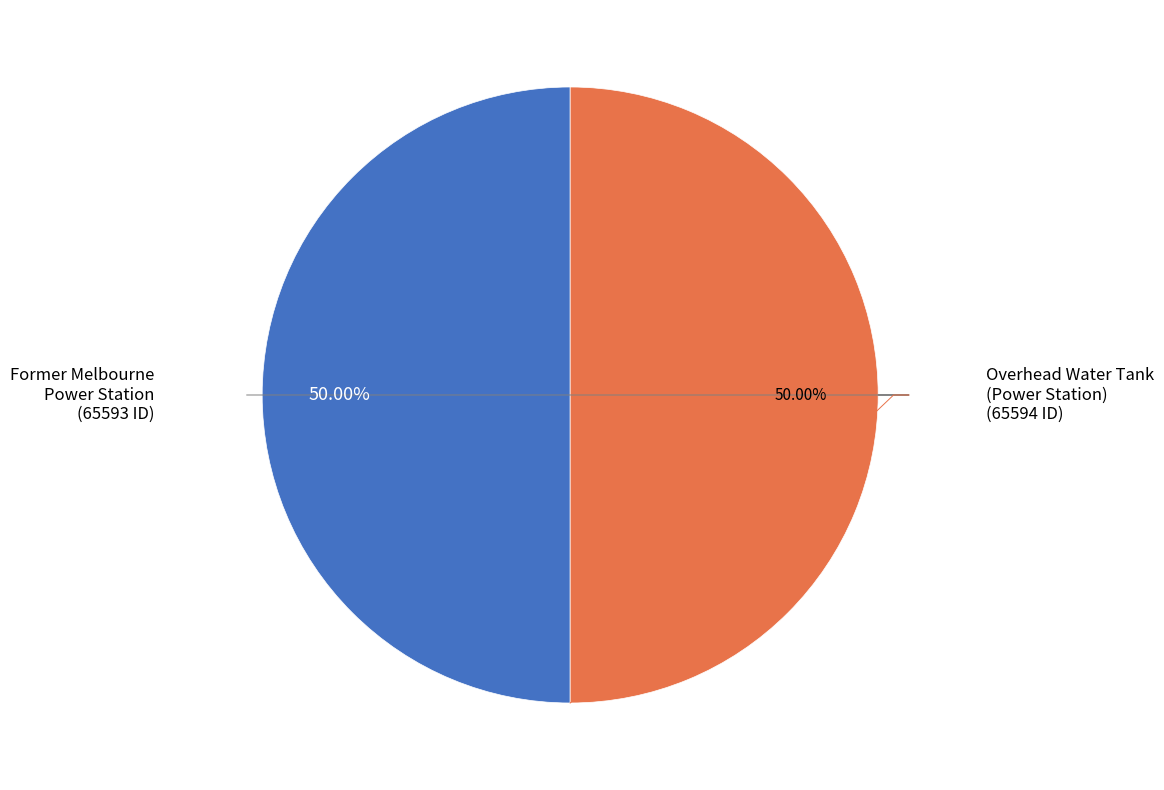

The Former Melbourne Power Station slice represents 50% of the pie. True or false?

True